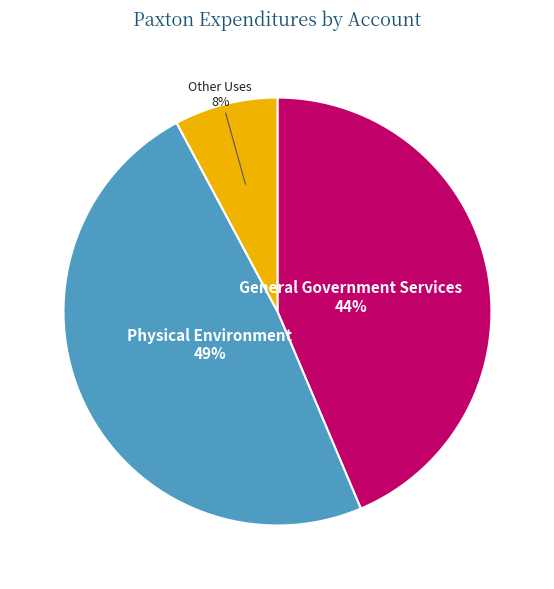

Between General Government Services and Other Uses, which is larger?

General Government Services